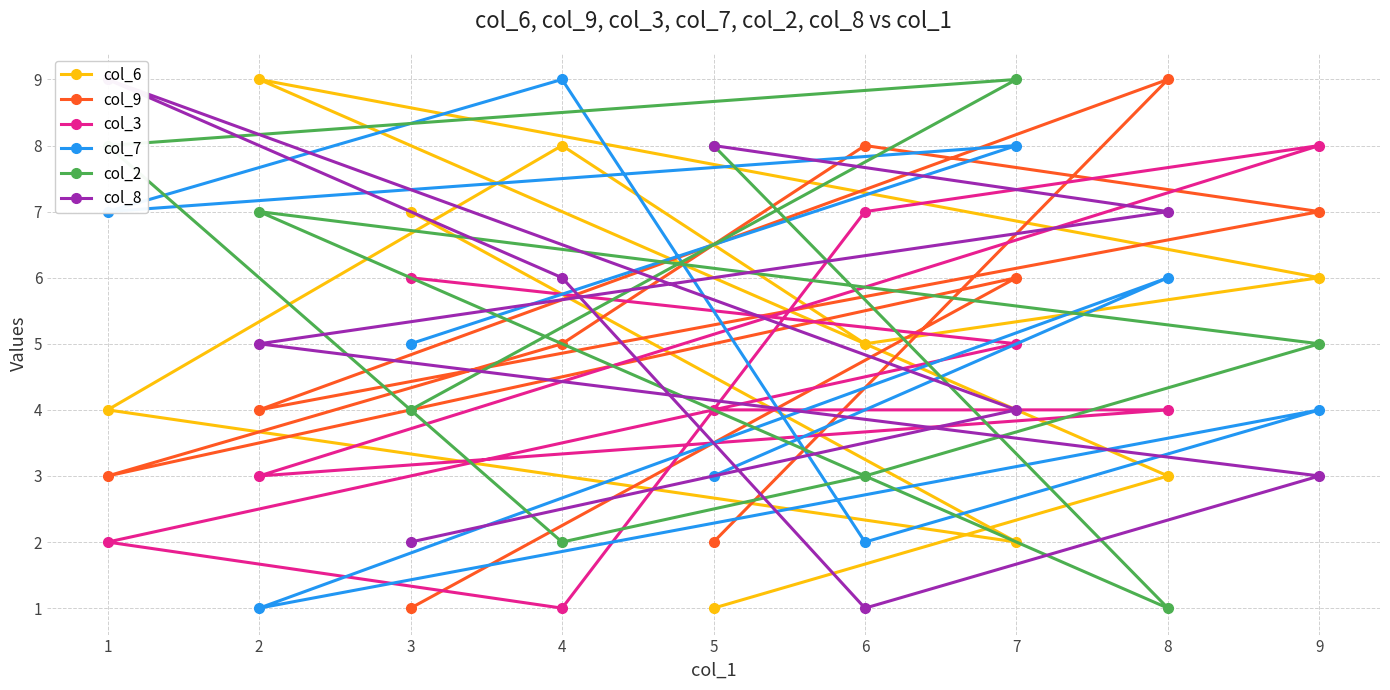

How many intersections are there between col_7 and col_3?

4